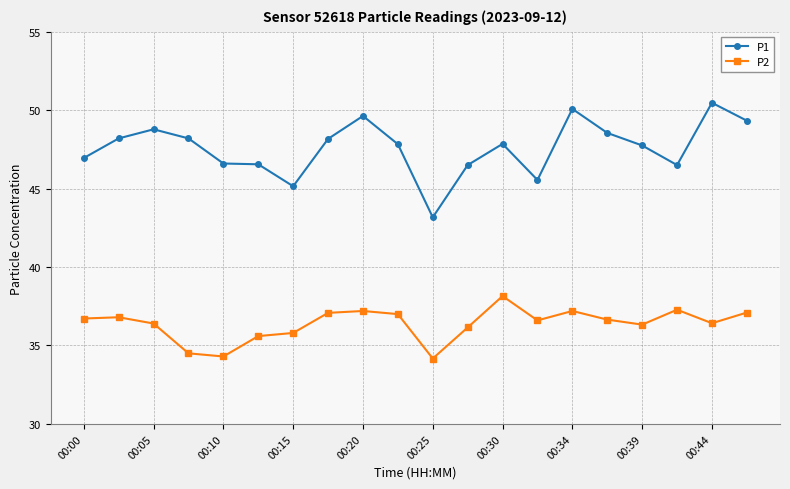

True or false: P2 and P1 cross at least once.

False